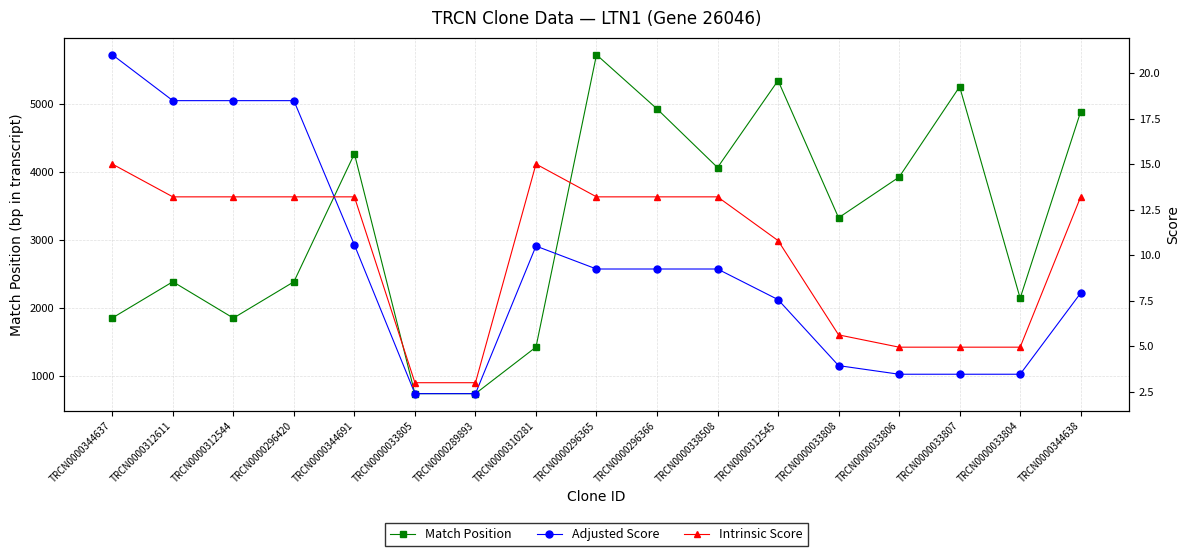

What is the sum of all Intrinsic Score values?

172.9